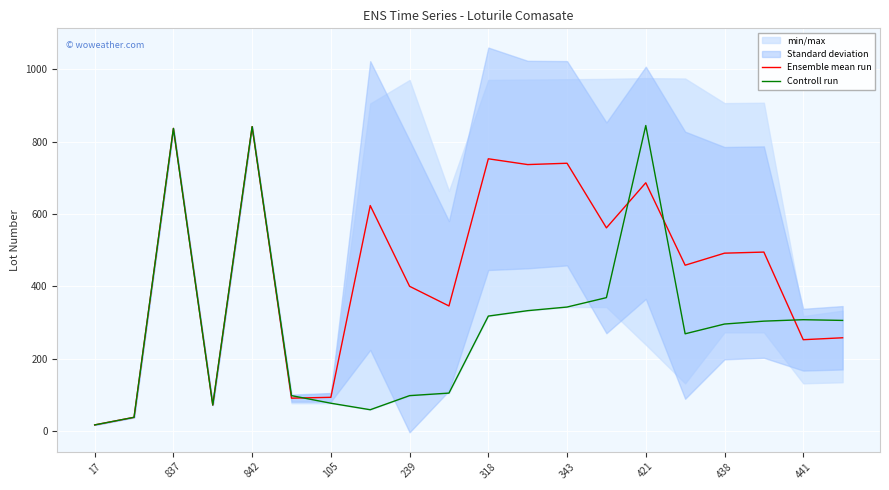

True or false: Controll run has a value of 502.3 at 438.

False